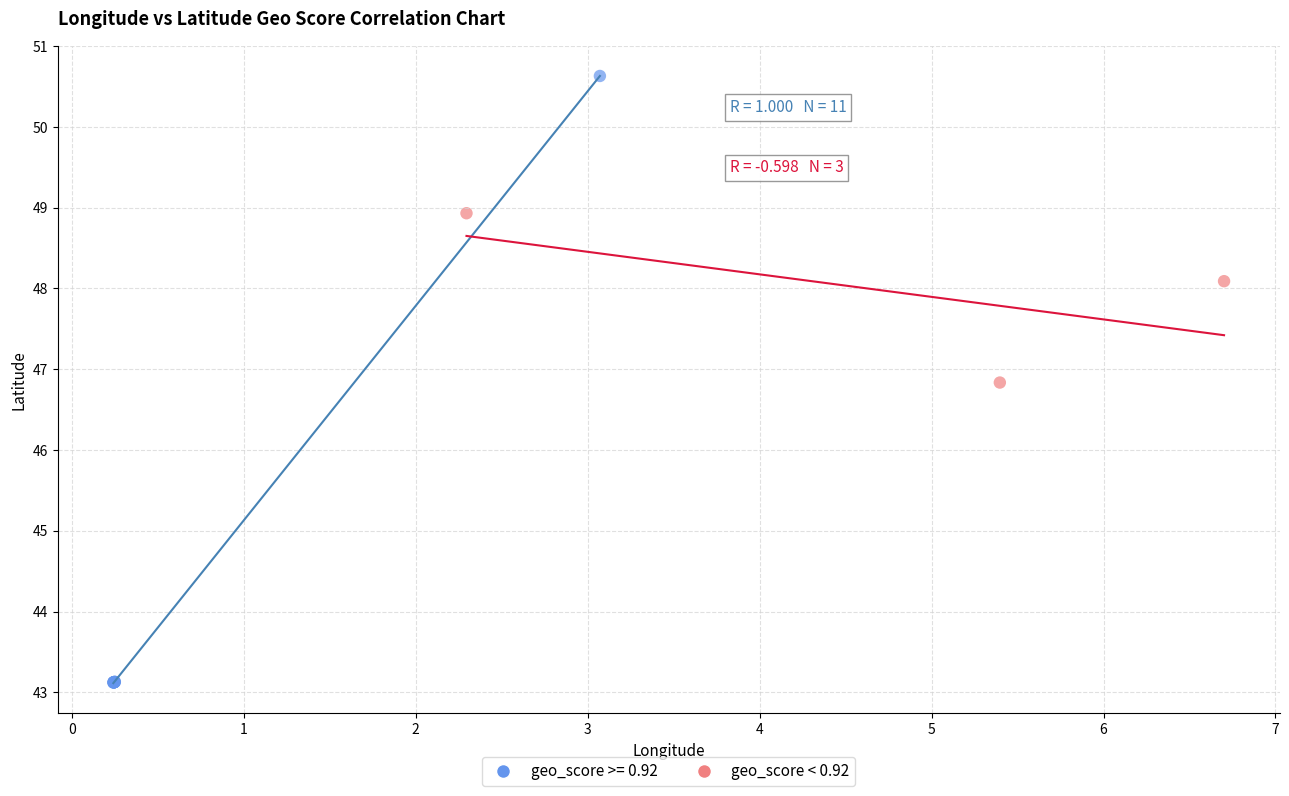

Which series has the largest Y range (max minus min)?

geo_score >= 0.92